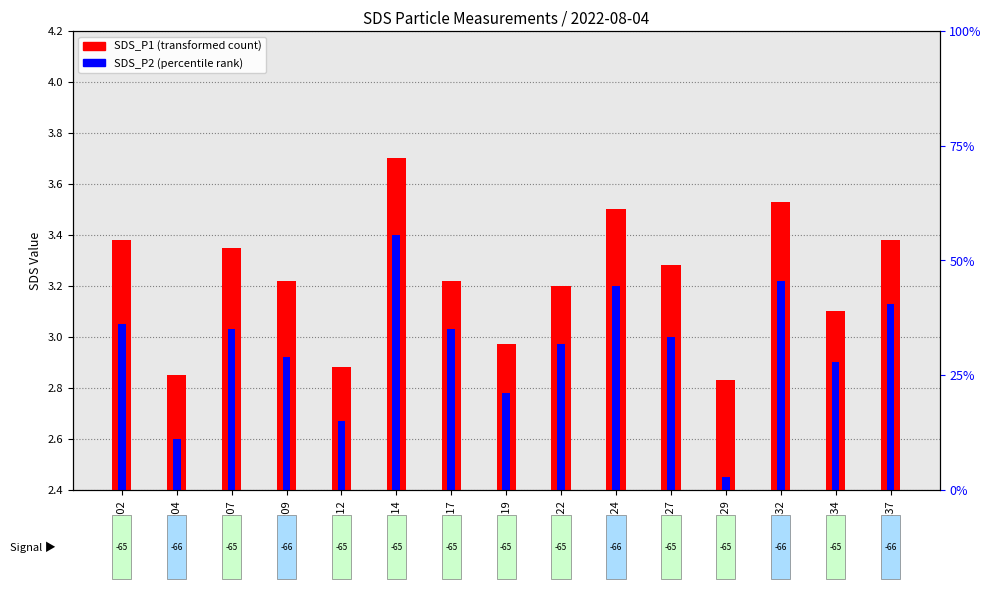

At how many categories does at least one series exceed 0?

15